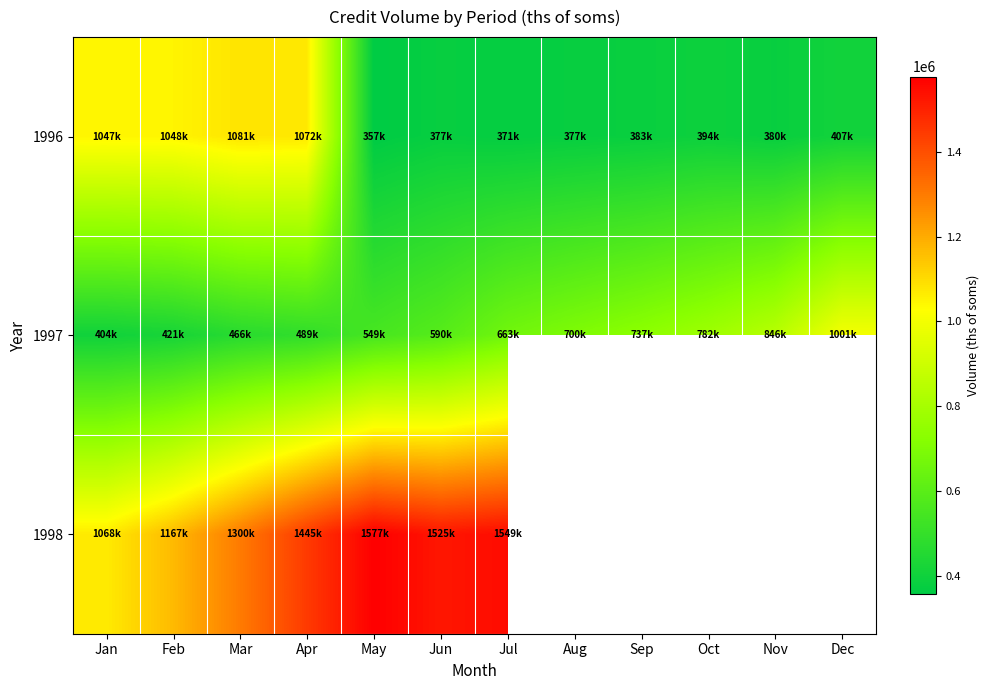

Is it true that 1997 equals 737318.7 at Sep?

True